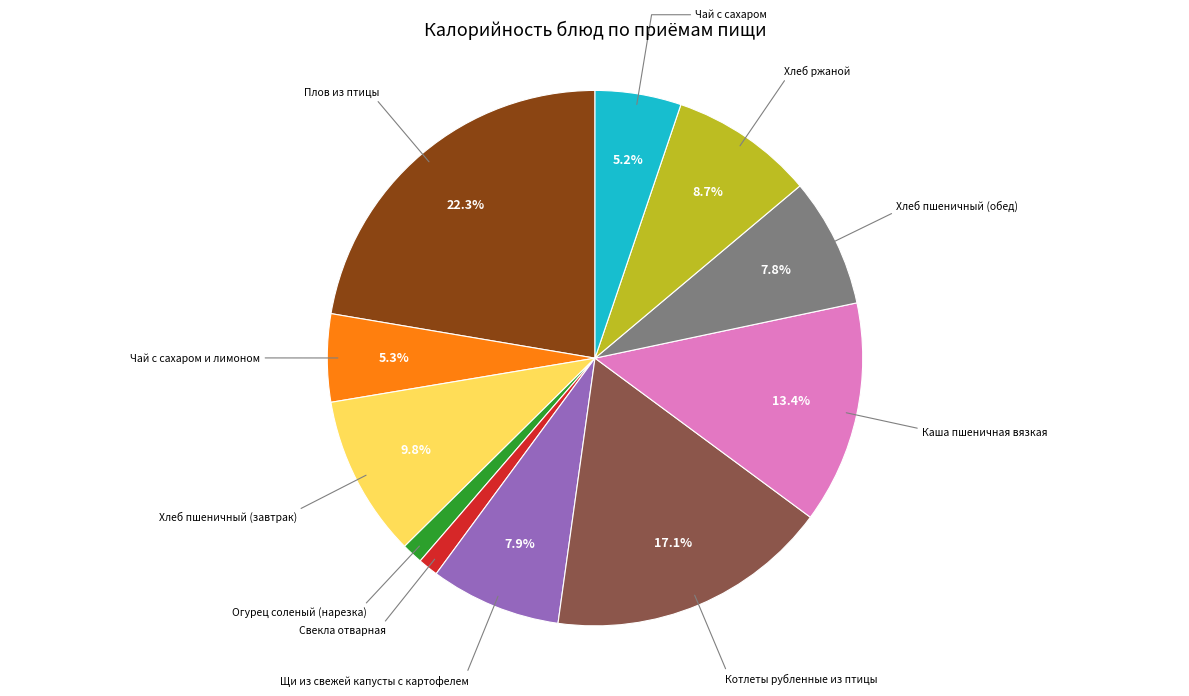

Is there any slice that represents more than half of the pie?

No